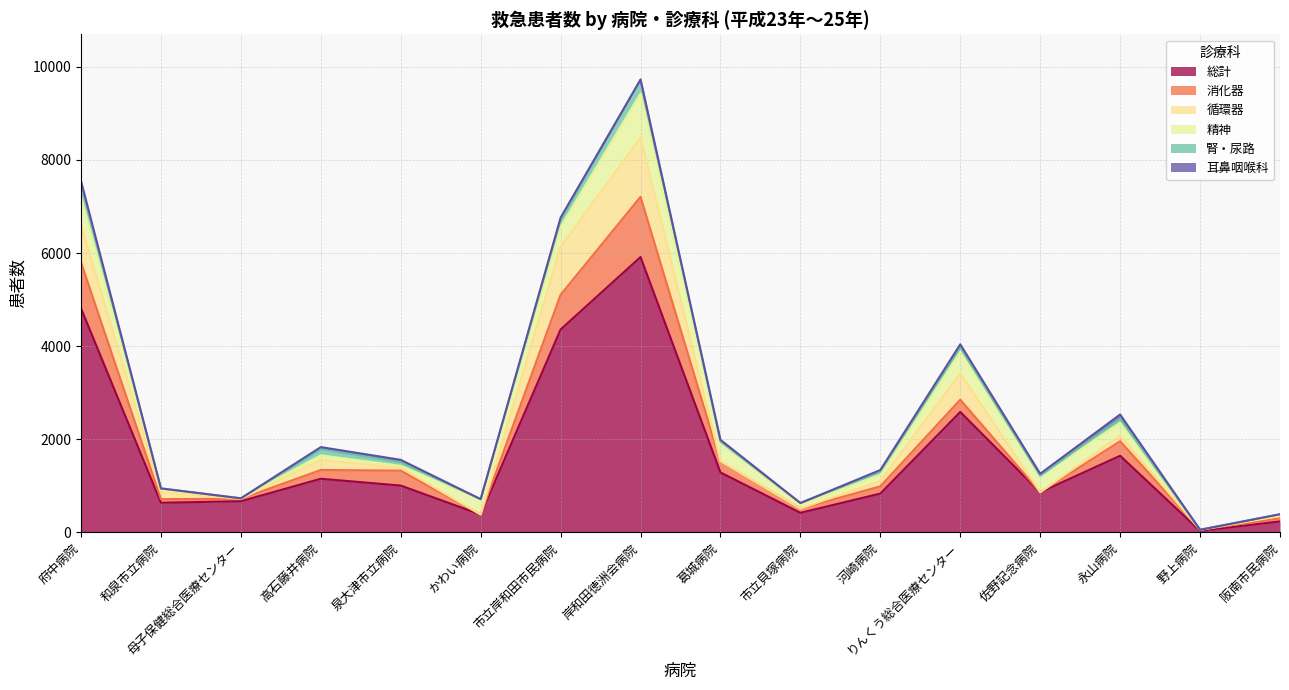

At how many categories does at least one series exceed 208?

15